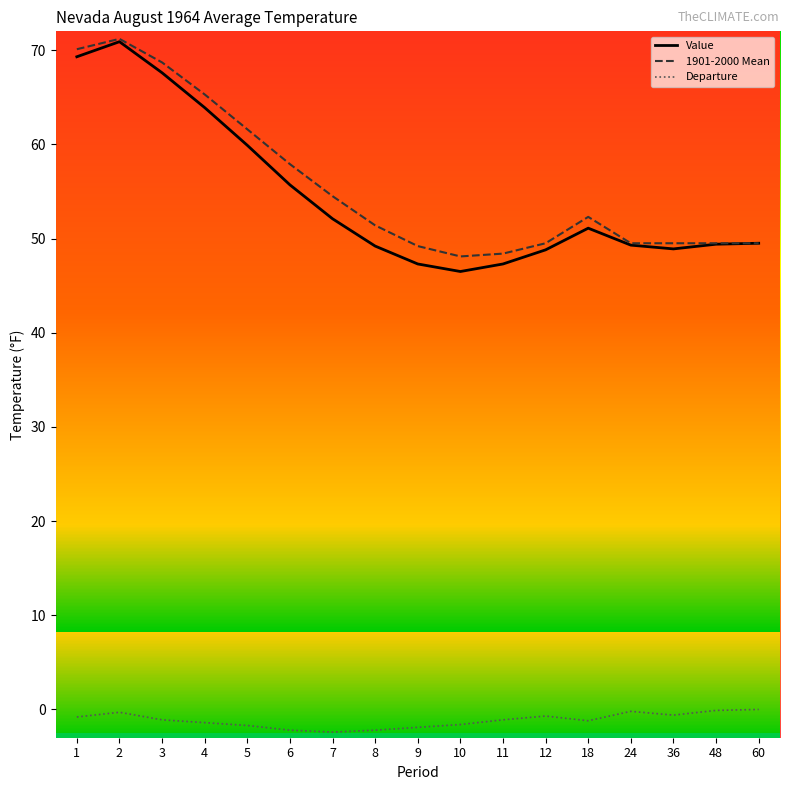

What are all the series names shown in the legend?

Value, 1901-2000 Mean, Departure